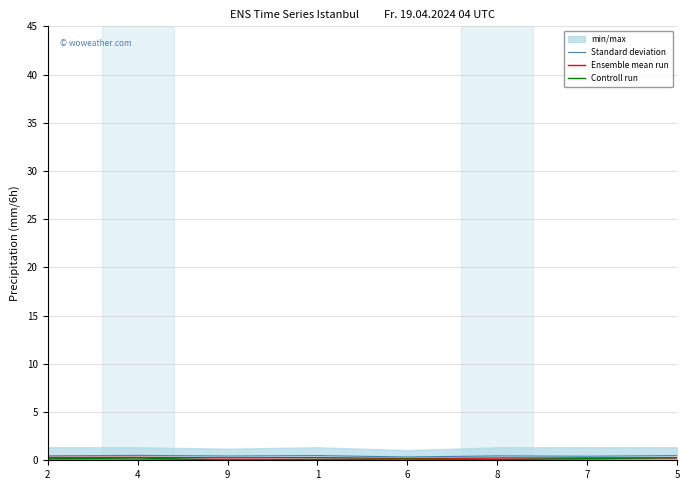

Where is the first local minimum for Standard deviation?

9